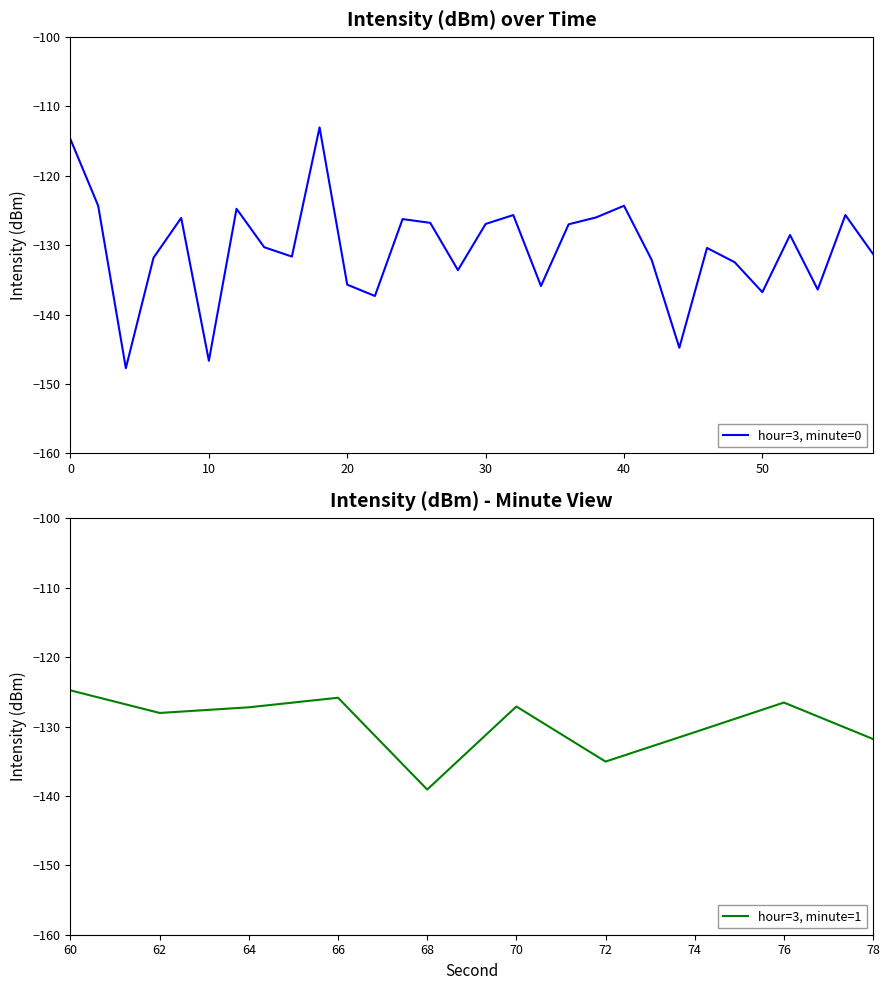

What is the change in value from 7 to 26?

+1.8